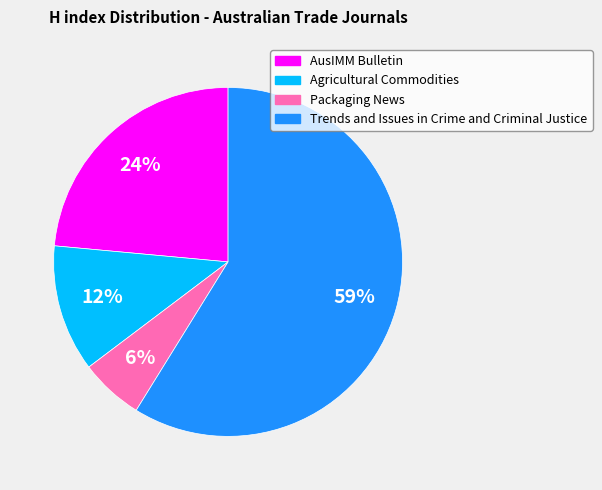

Is the sum of Agricultural Commodities and Trends and Issues in Crime and Criminal Justice greater than half?

Yes